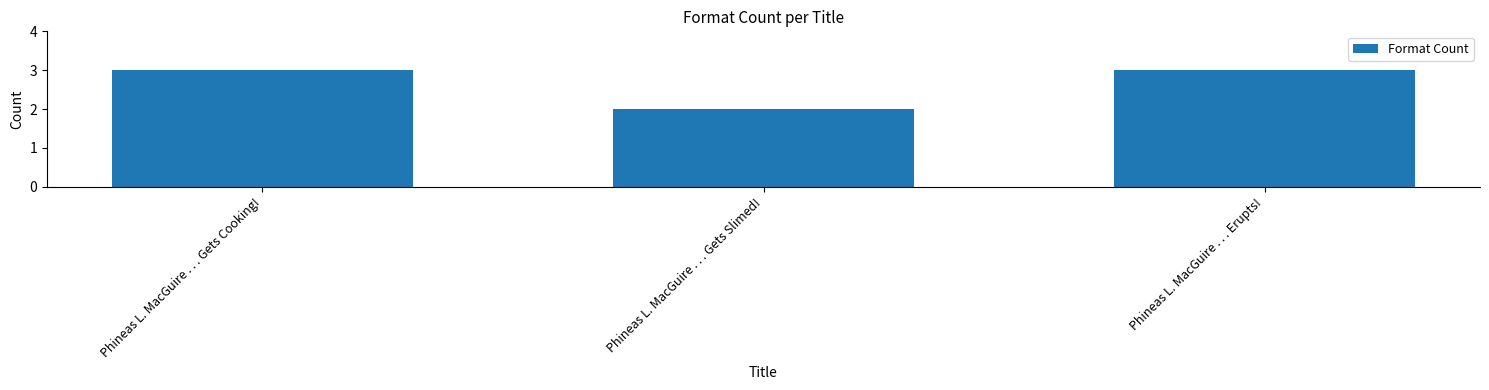

What position from the right is Phineas L. MacGuire . . . Erupts!?

1